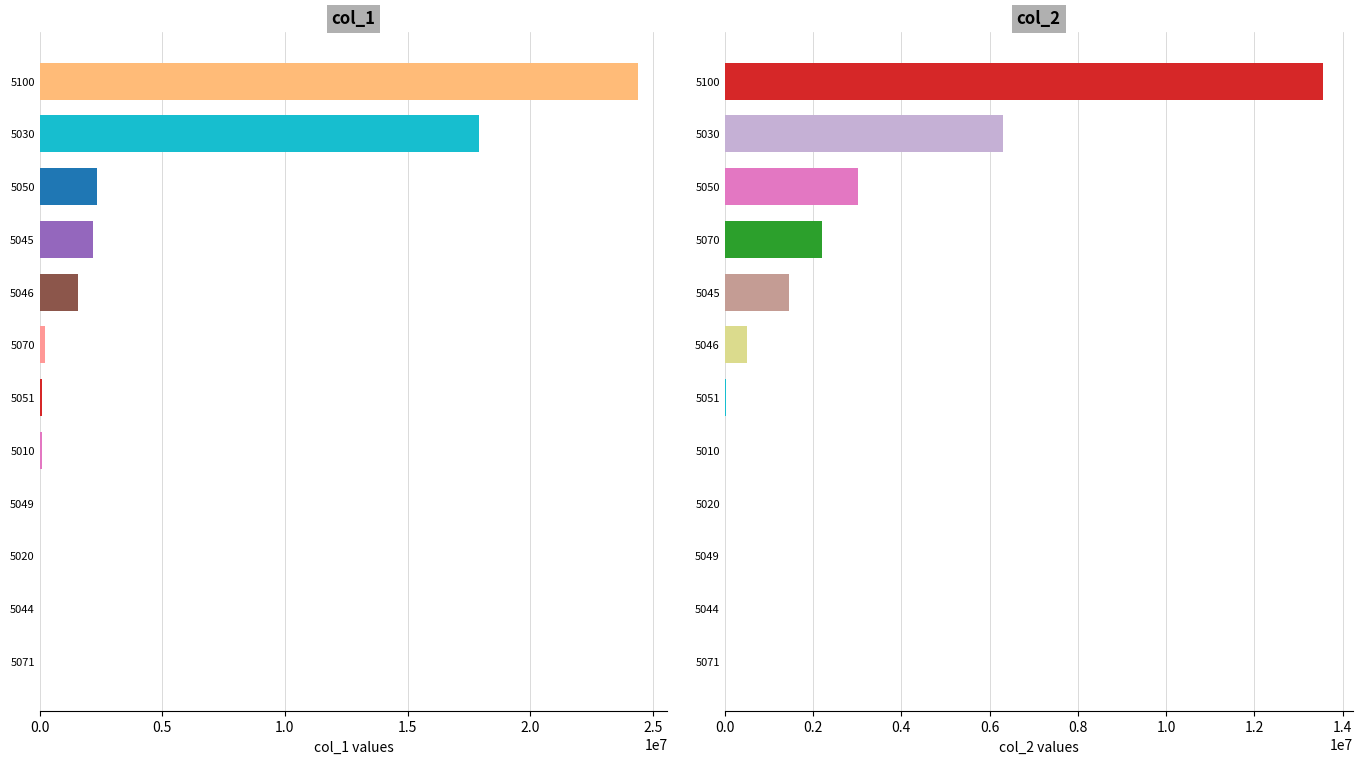

Which series has the largest total across all categories?

col_1